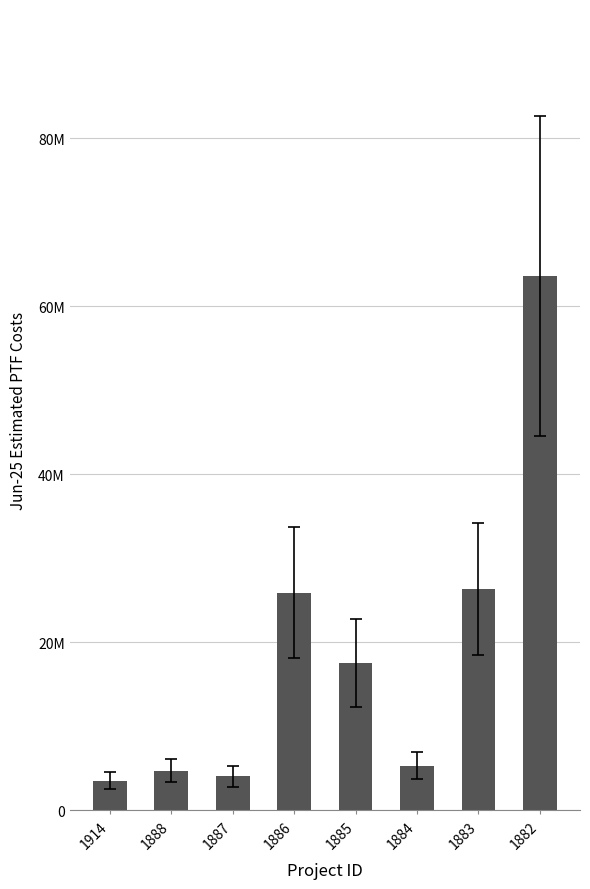

Does the chart contain any negative values?

No